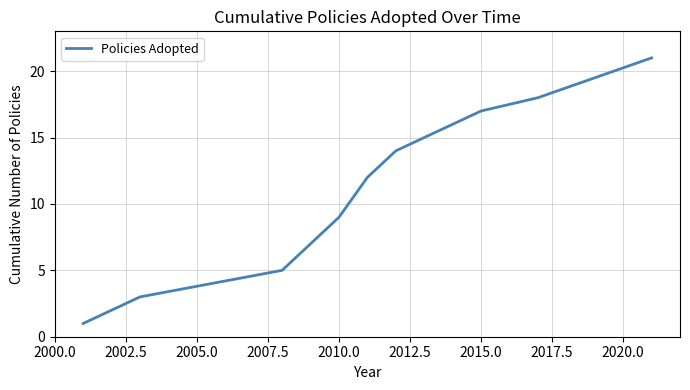

What is the difference between the maximum and minimum values?

20